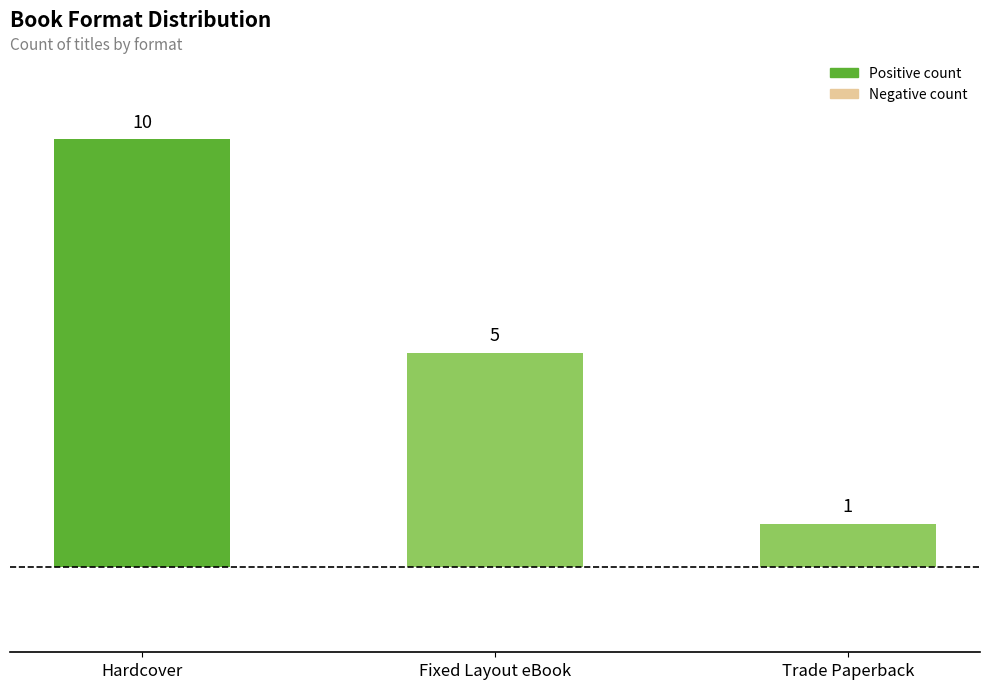

Rank the categories by value from highest to lowest.

Hardcover, Fixed Layout eBook, Trade Paperback